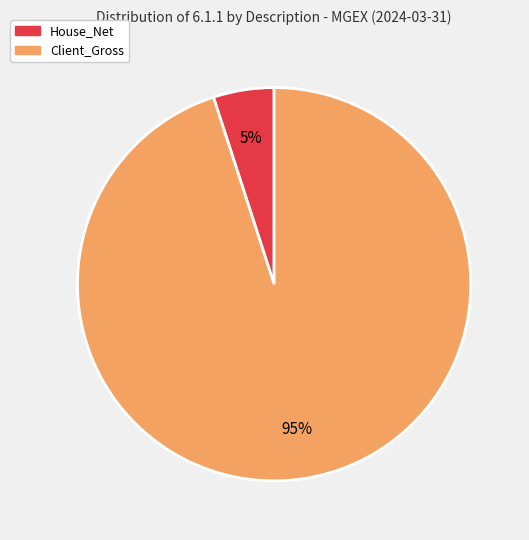

To the nearest percent, what is the average slice percentage?

50%